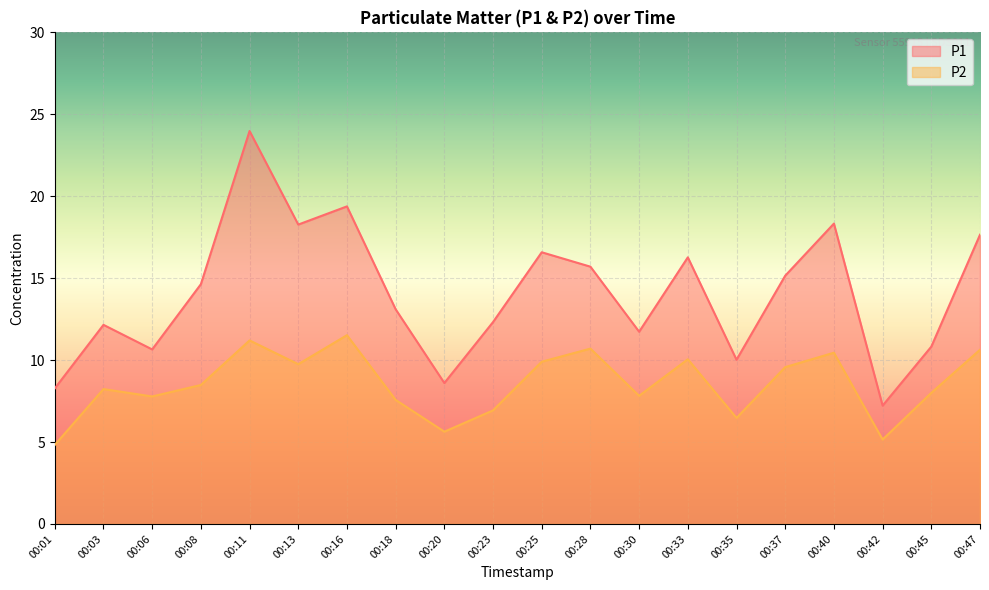

List the series in order of their peak value, lowest first.

P2, P1